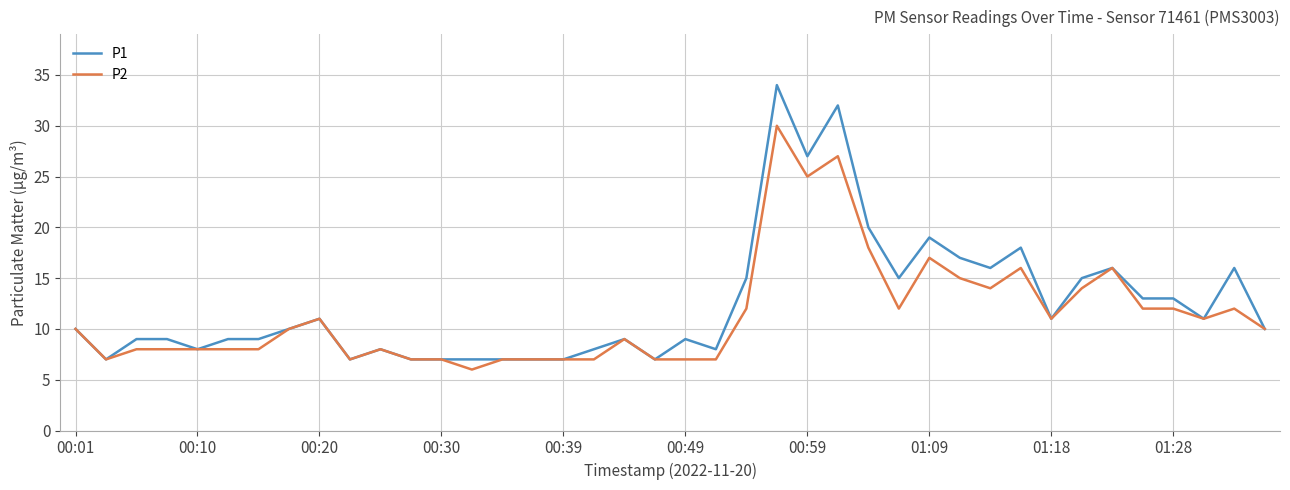

Which series has the widest spread of values?

P1